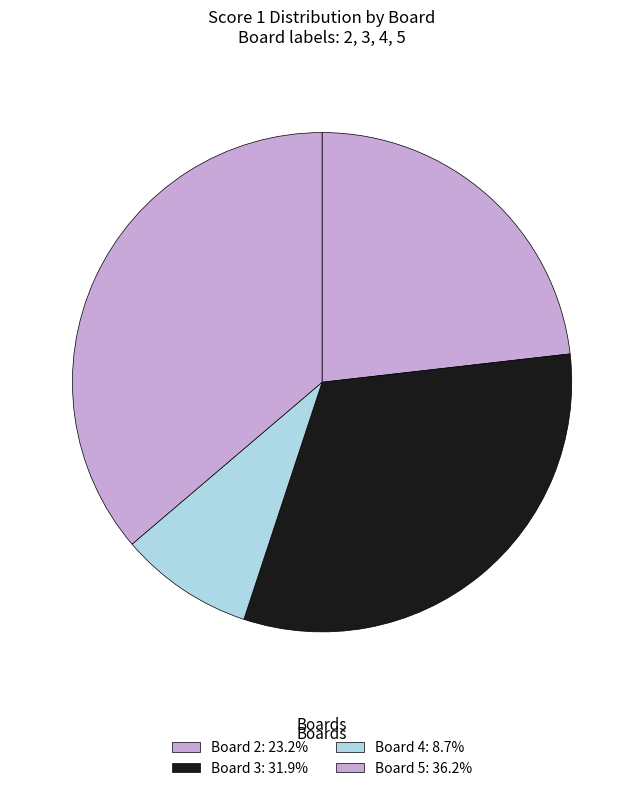

Count the number of slices in the pie.

4